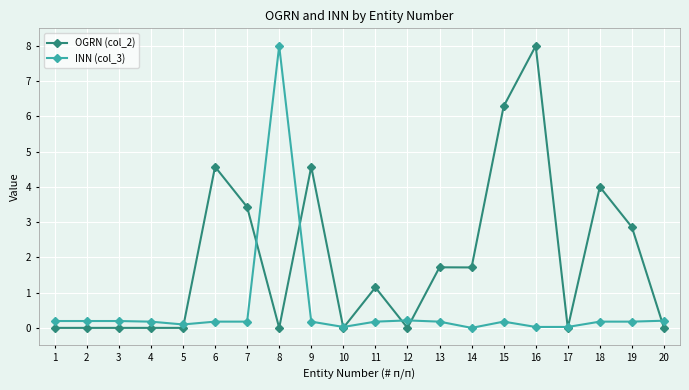

The value of OGRN (col_2) at 2 is 0.0. True or false?

True